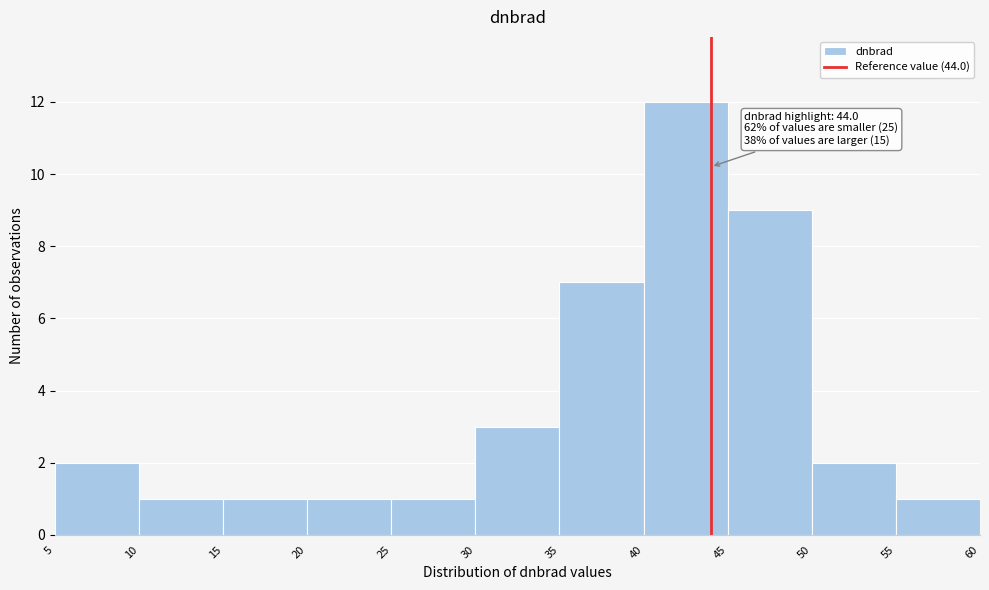

Which range on the x-axis has the tallest bar?

40 to 45